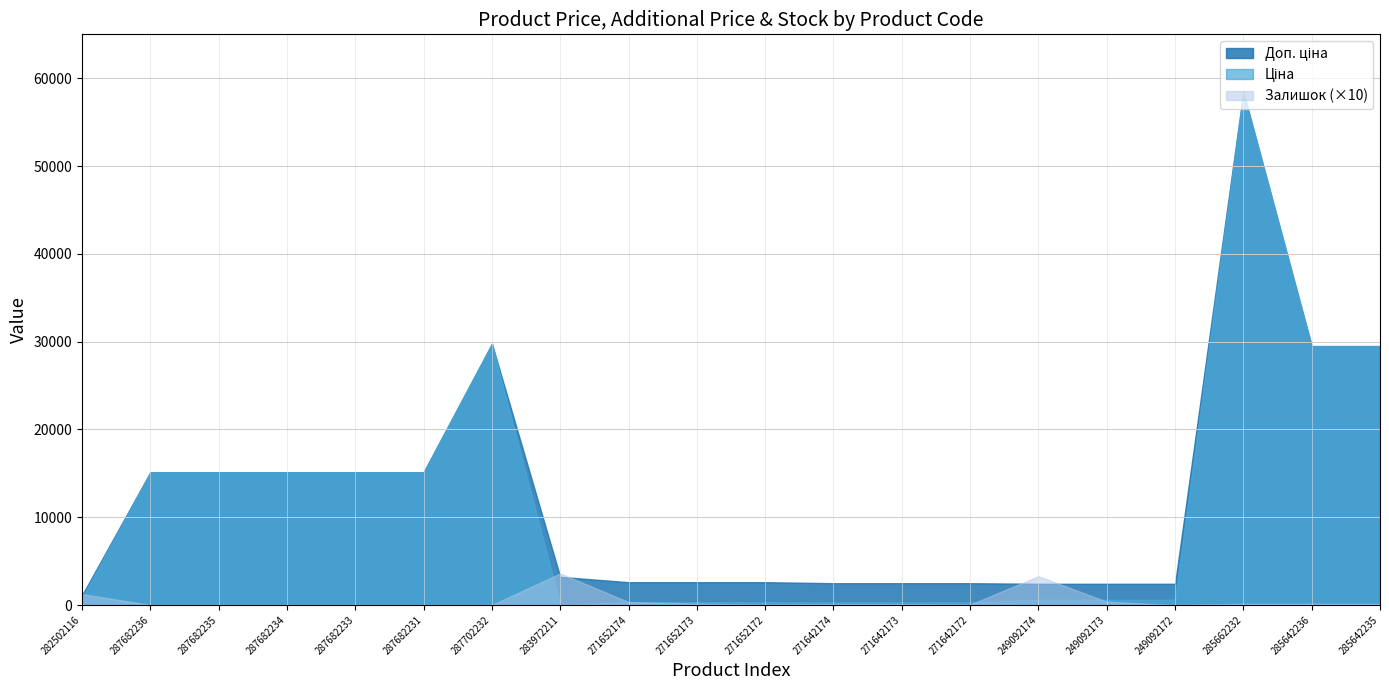

Where does the Залишок series first go above 11?

282502116